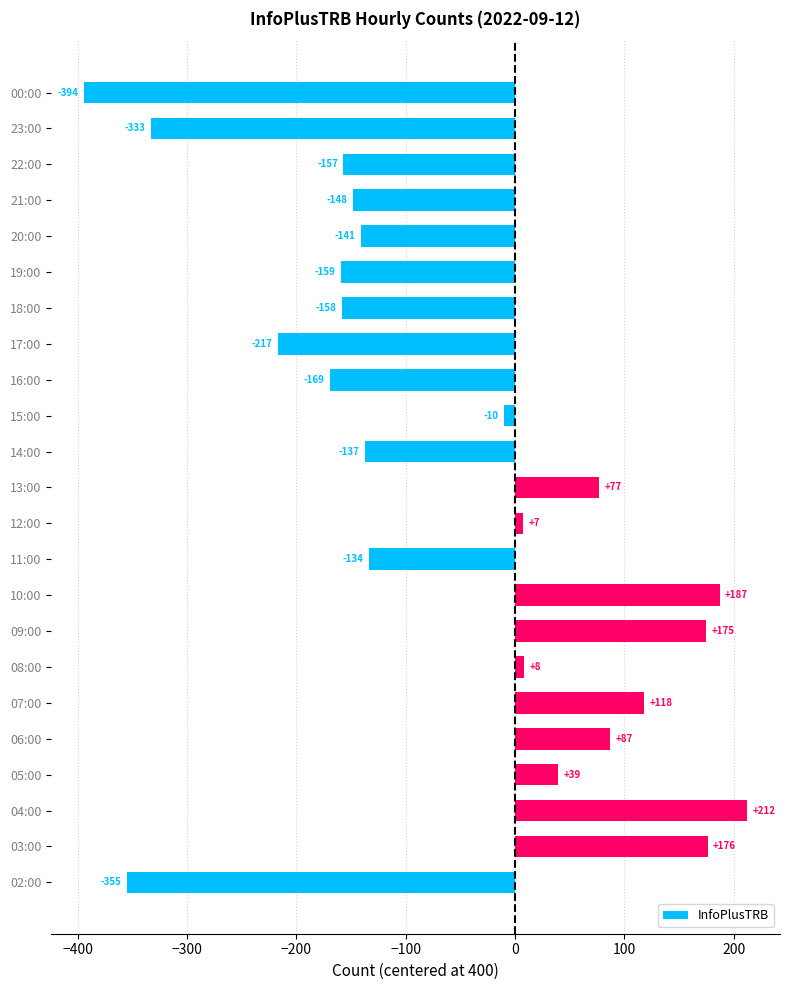

Rank the categories by value from lowest to highest.

00:00, 02:00, 23:00, 17:00, 16:00, 19:00, 18:00, 22:00, 21:00, 20:00, 14:00, 11:00, 15:00, 12:00, 08:00, 05:00, 13:00, 06:00, 07:00, 09:00, 03:00, 10:00, 04:00